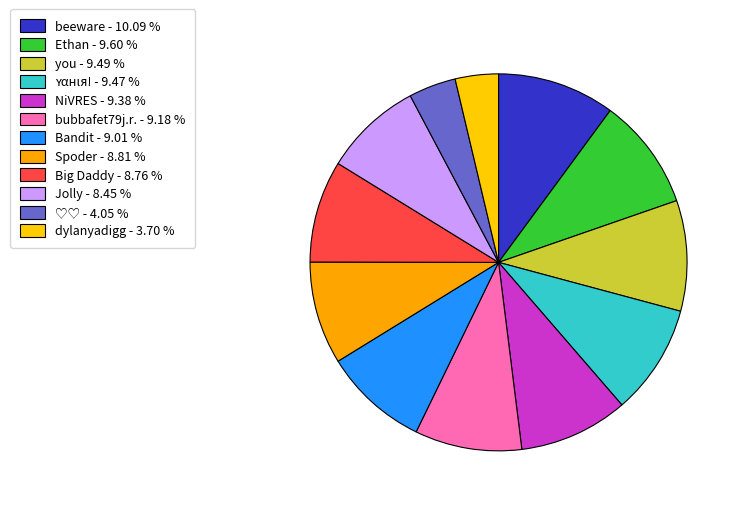

How many slices are in this pie chart?

12